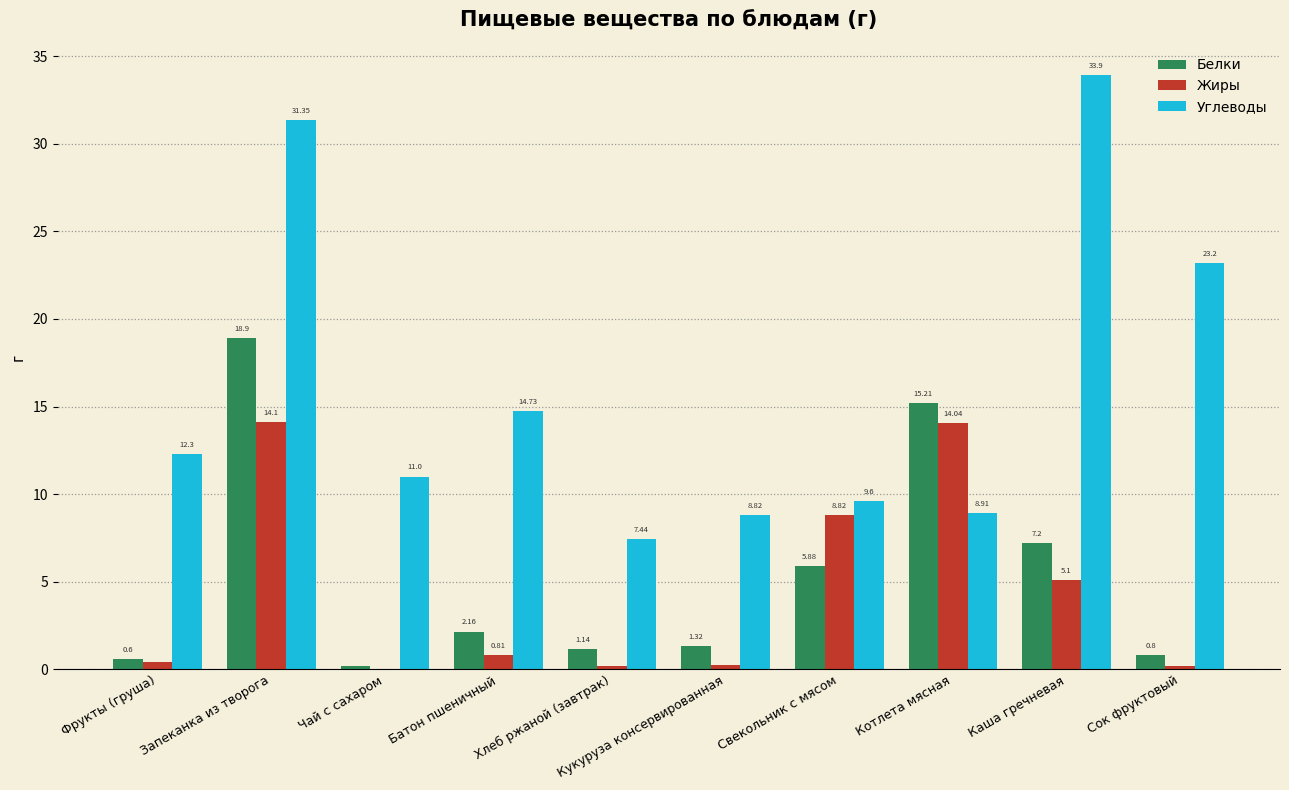

Which series has the largest range (max minus min)?

Углеводы